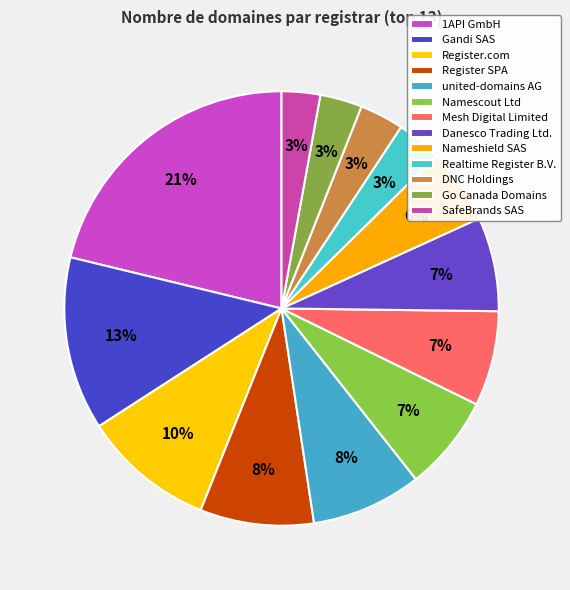

Does Gandi SAS represent more than half of the total?

No